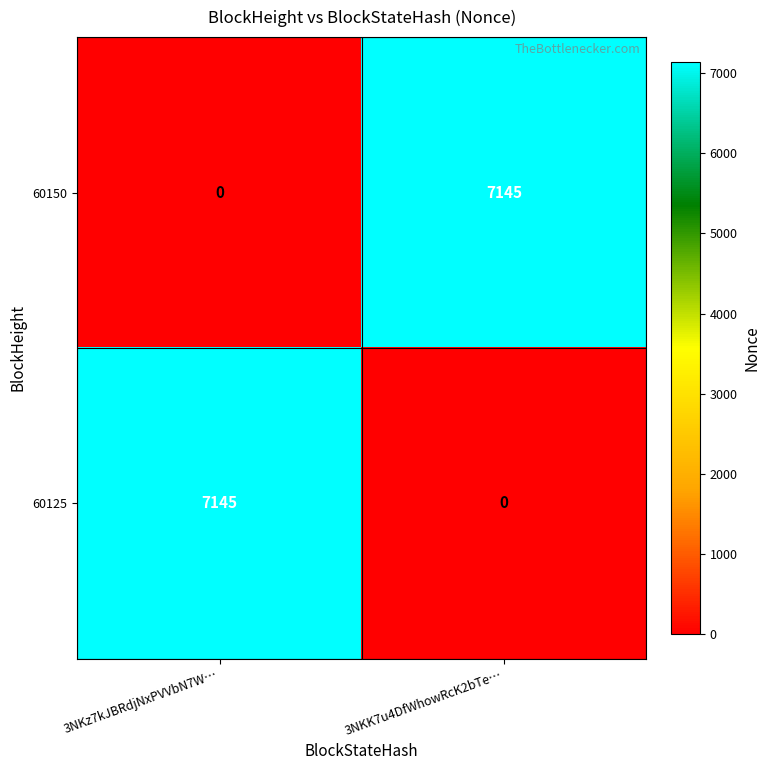

Which category has the lowest value in the 60125 series?

3NKK7u4DfWhowRcK2bTe…